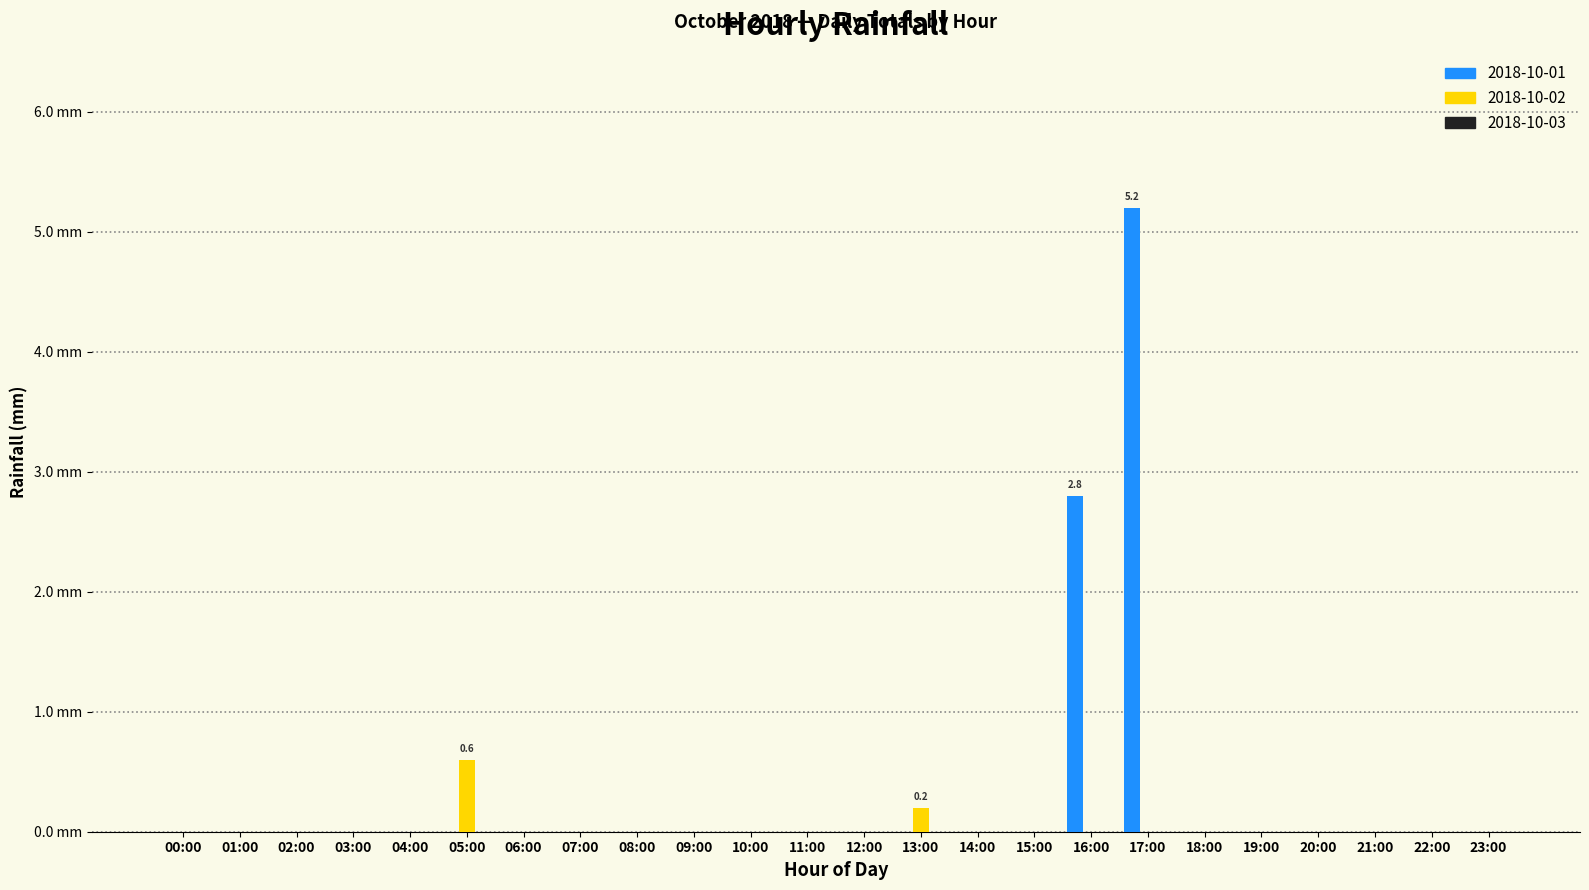

Are the bars horizontal?

No